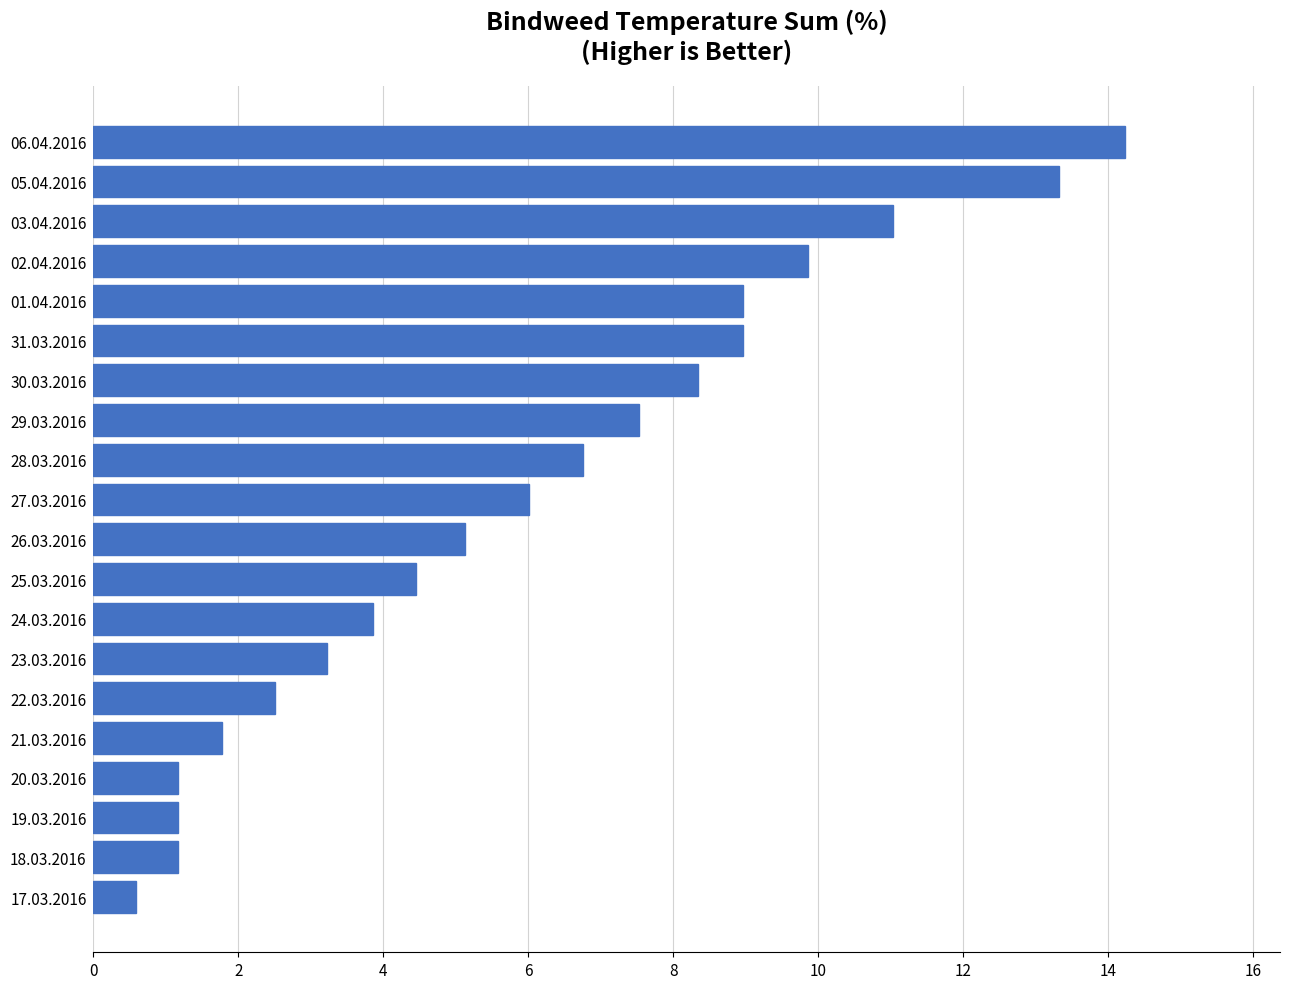

Reading top to bottom, list all the values displayed in this chart.

14.2	13.3	11.0	9.9	9.0	9.0	8.3	7.5	6.8	6.0	5.1	4.5	3.9	3.2	2.5	1.8	1.2	1.2	1.2	0.6